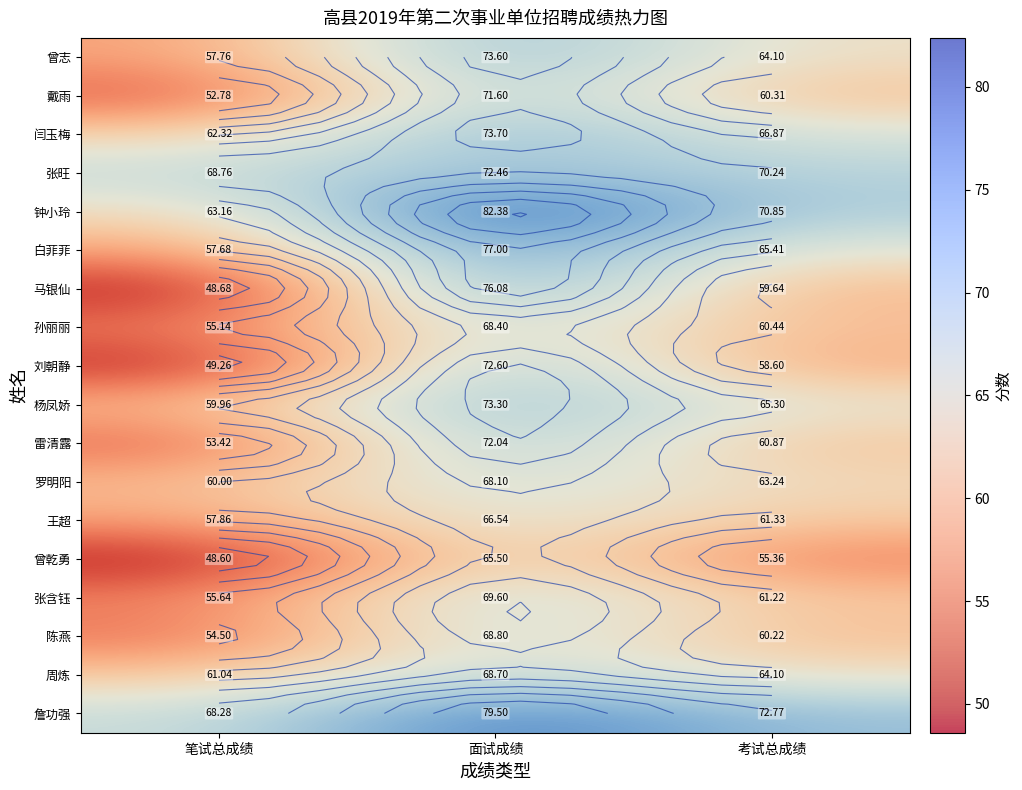

Rank the series at 笔试总成绩 from lowest to highest value.

曾乾勇, 马银仙, 刘朝静, 戴雨, 雷清露, 陈燕, 孙丽丽, 张含钰, 白菲菲, 曾志, 王超, 杨凤娇, 罗明阳, 周炼, 闫玉梅, 钟小玲, 詹功强, 张旺